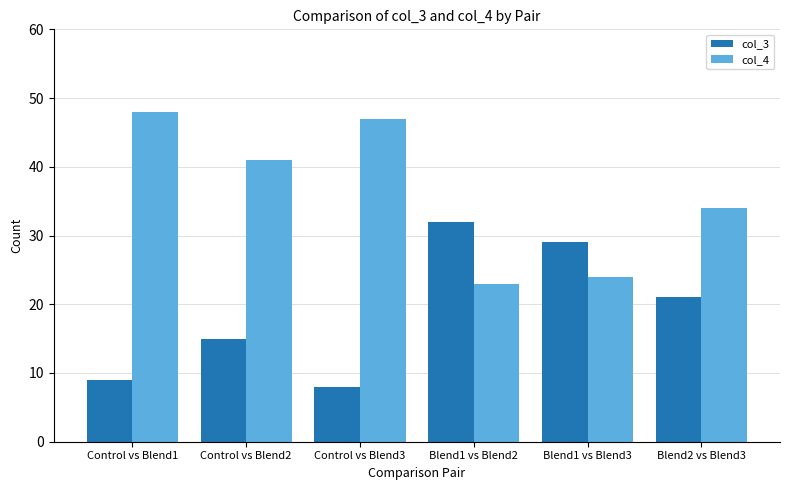

Which series has the largest total across all categories?

col_4